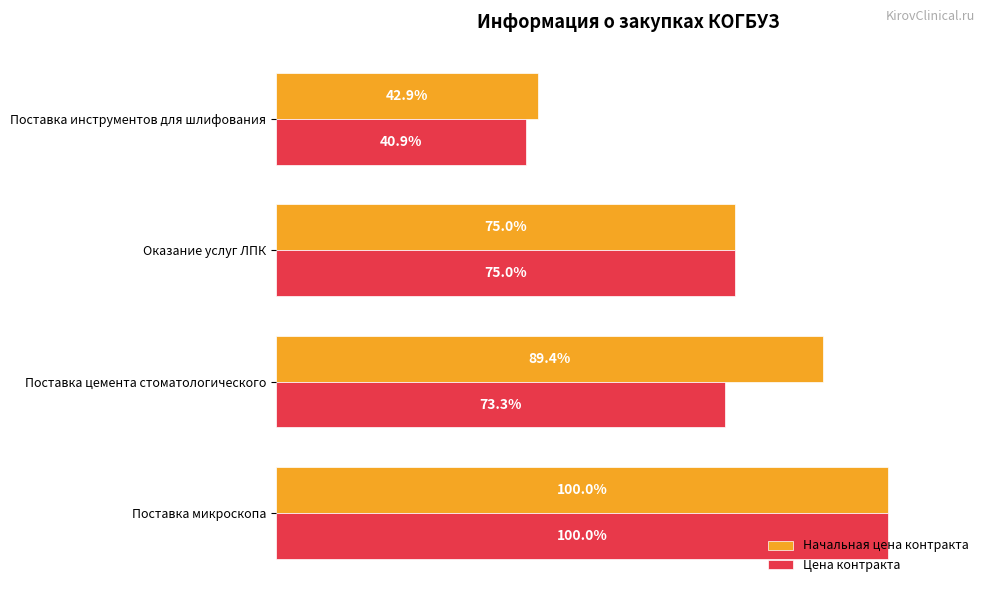

What are all the series names shown in the legend?

Начальная цена контракта, Цена контракта